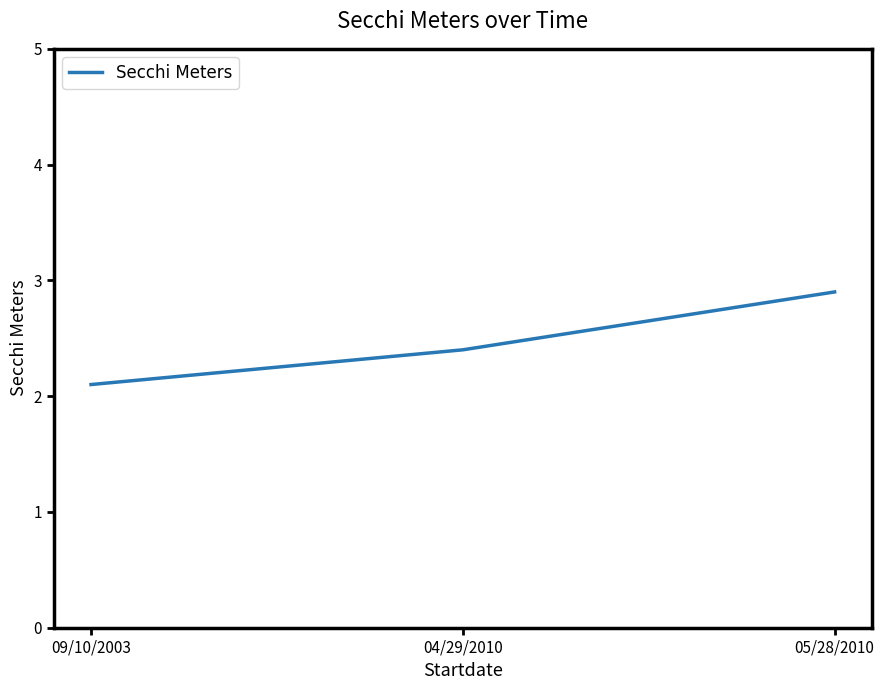

List the labels in order of value, smallest first.

09/10/2003, 04/29/2010, 05/28/2010